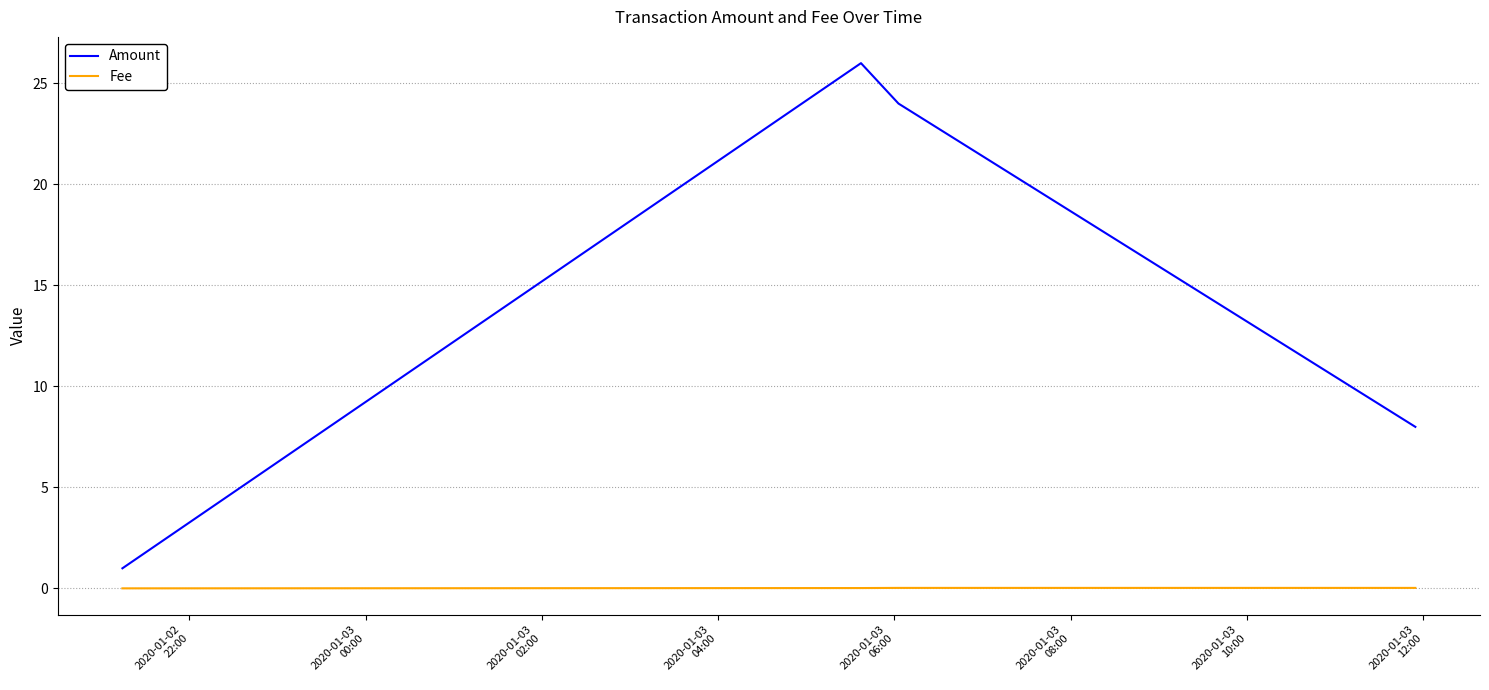

What is the average value of the Amount series?

14.8